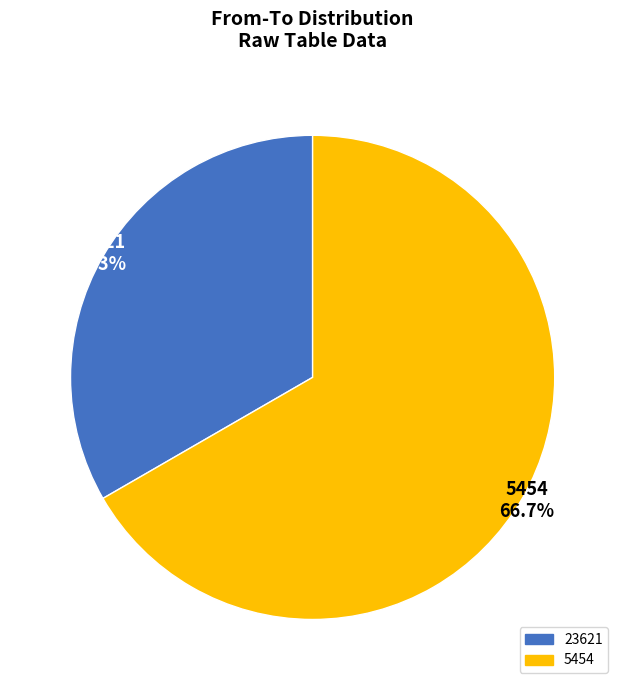

Is there any slice that represents more than half of the pie?

Yes